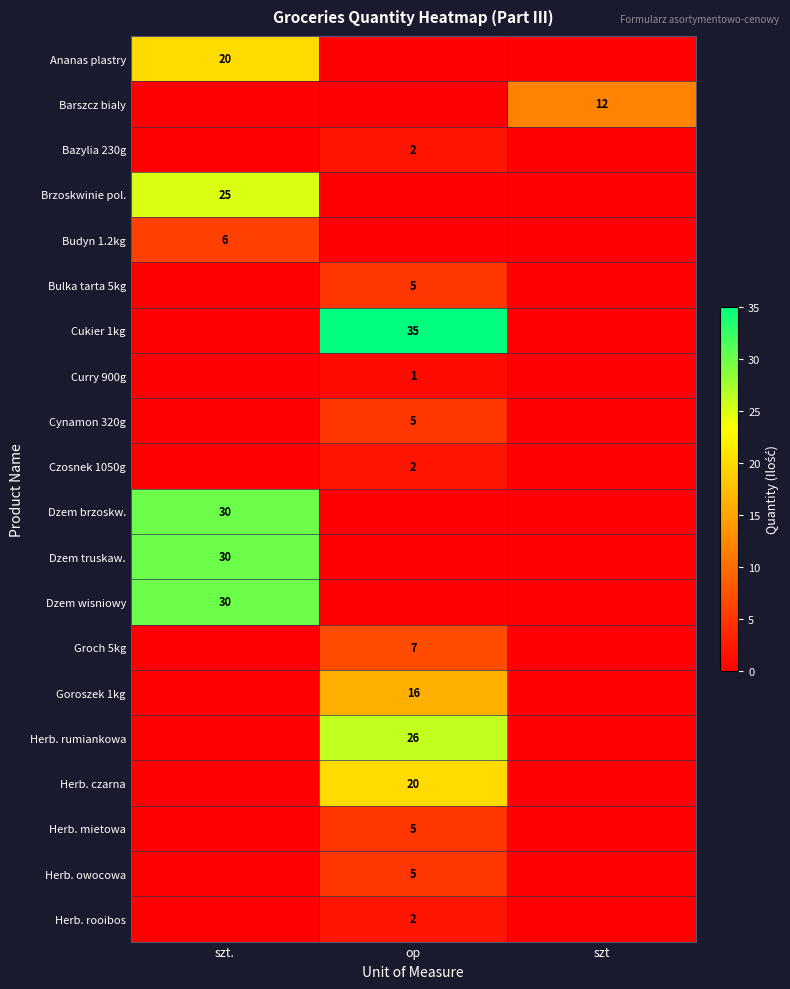

Is it true that Goroszek 1kg equals 8 at op?

False